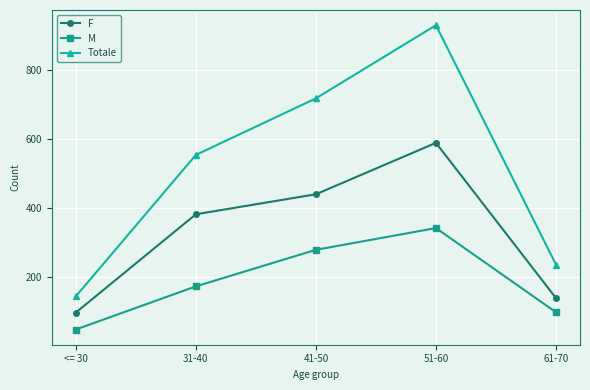

What is the label of the 4th point from the right?

31-40